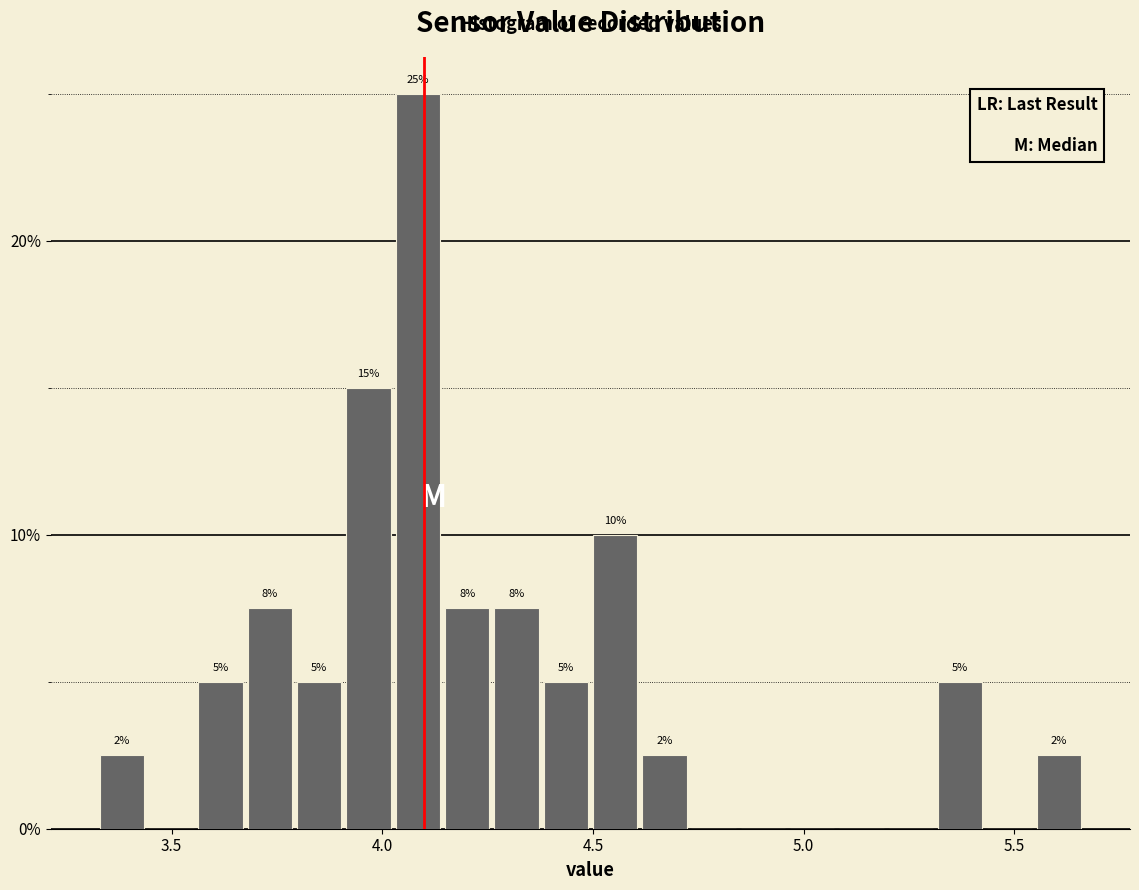

Around what value on the x-axis is the tallest bar? Give the approximate position of its centre, as read against the axis.

4.10